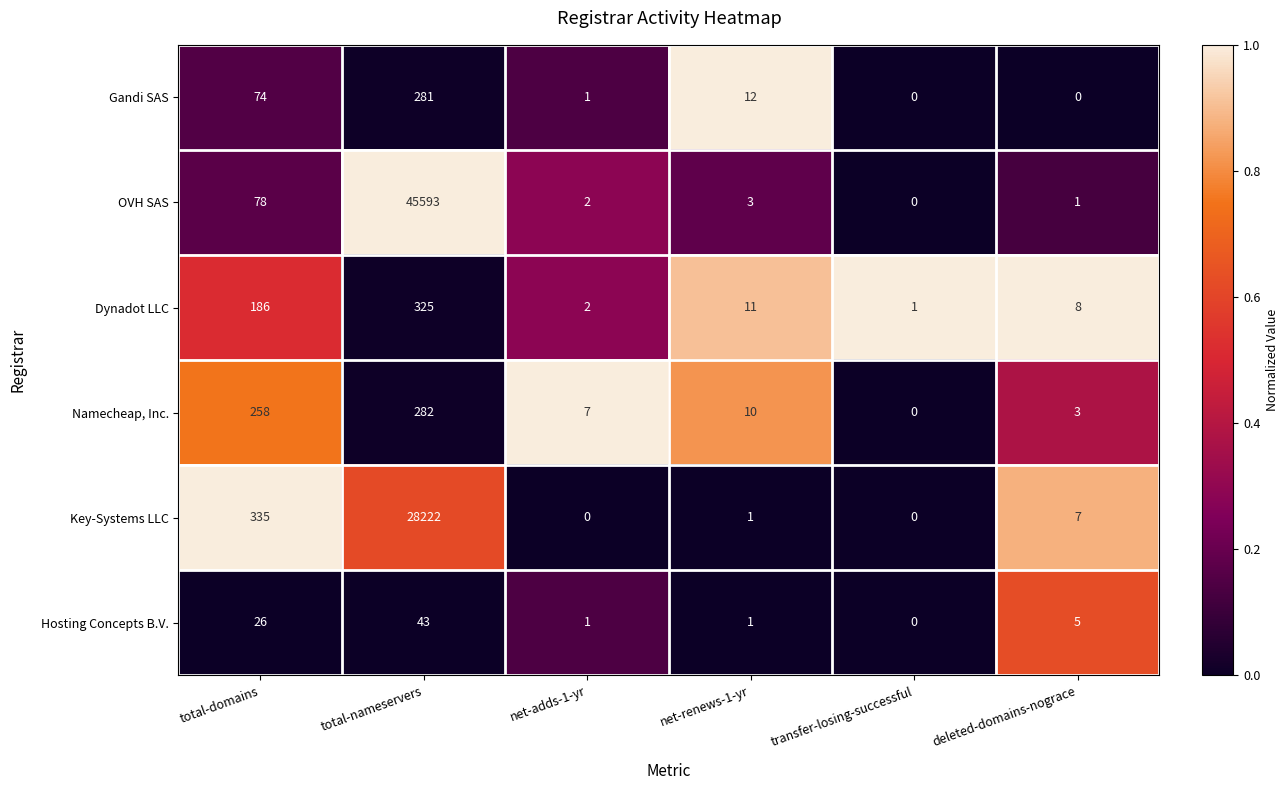

What is the sum of the Namecheap, Inc. values at total-nameservers and total-domains?

540